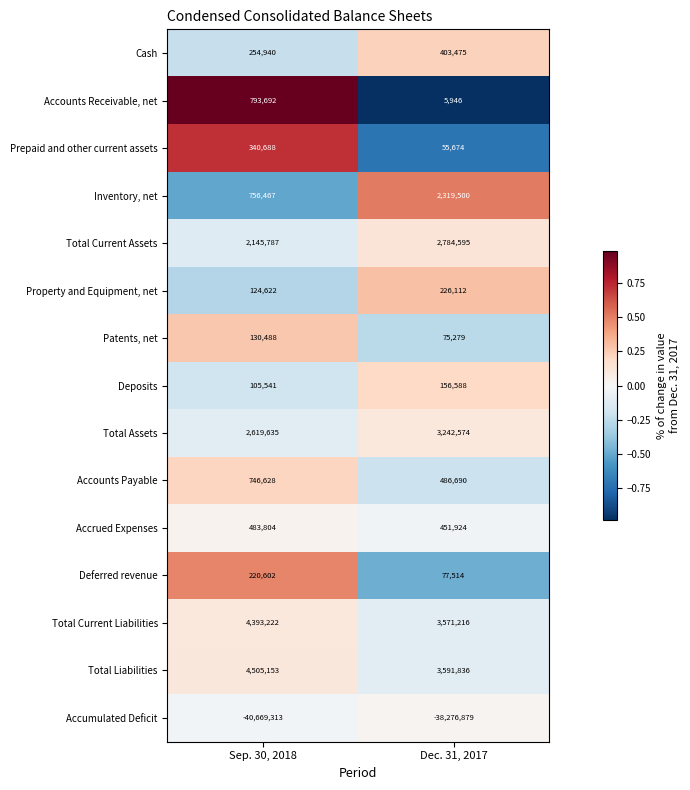

Count the number of data series in this chart.

15